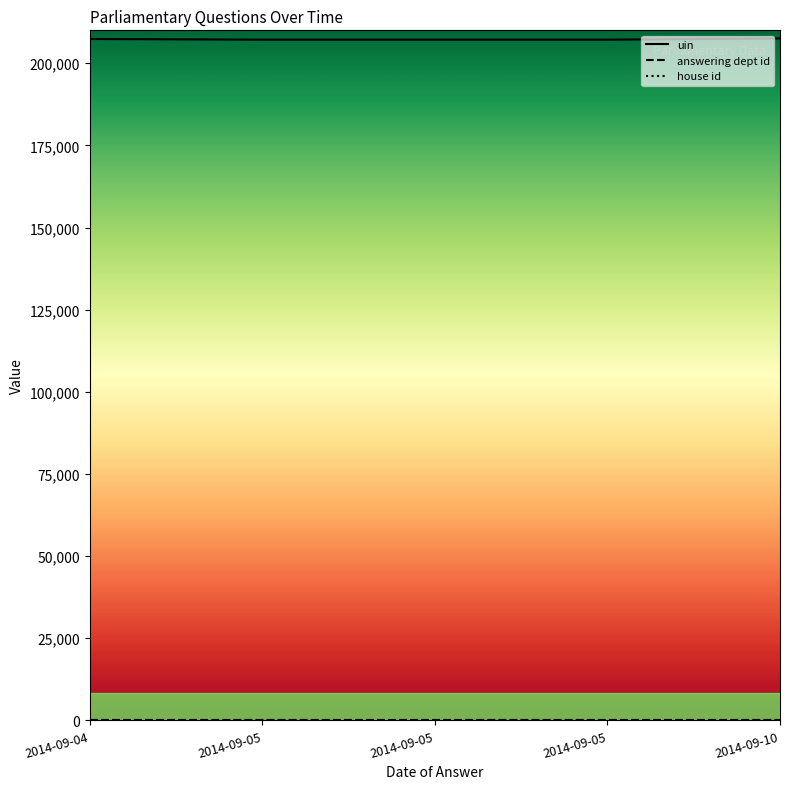

How many lines are shown in the chart?

3